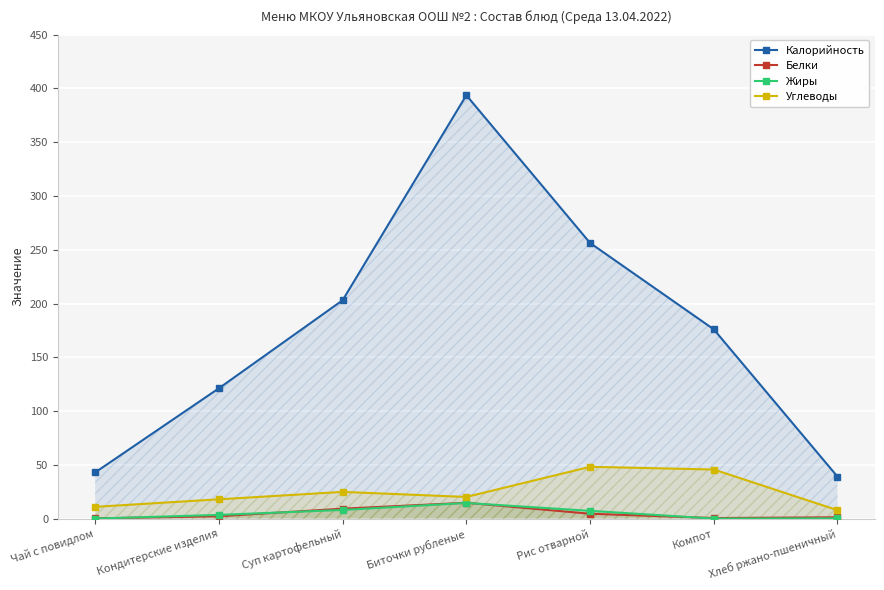

True or false: Жиры and Калорийность intersect in this chart.

False